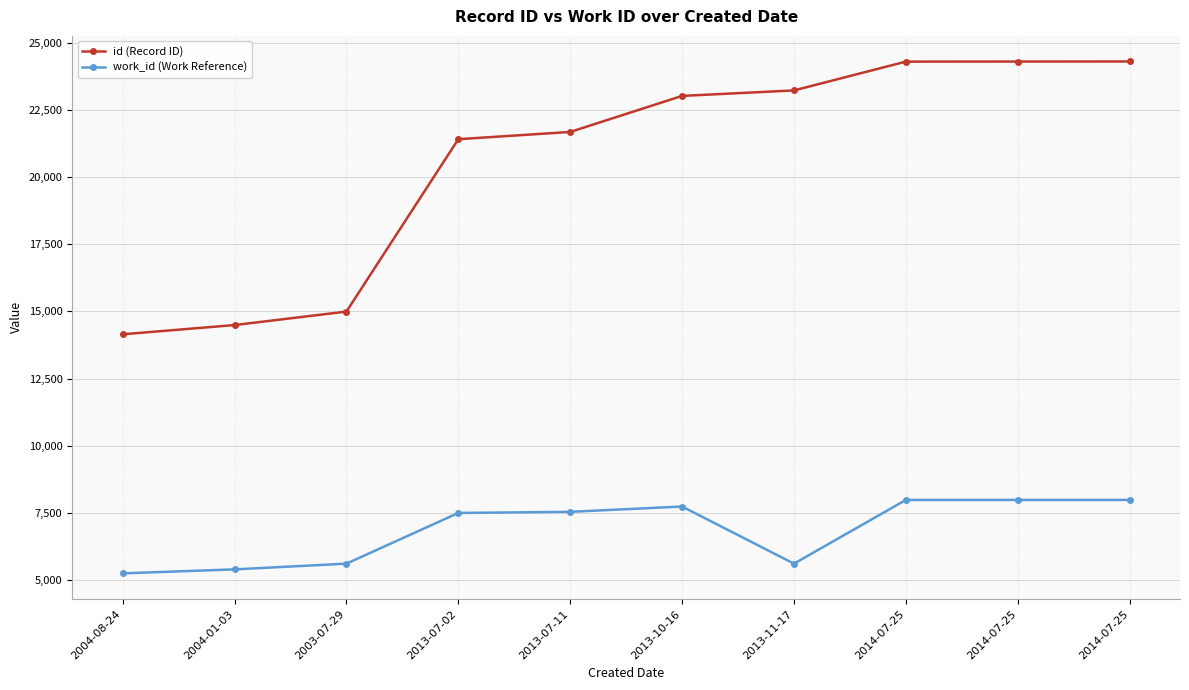

Count the number of data series in this chart.

2